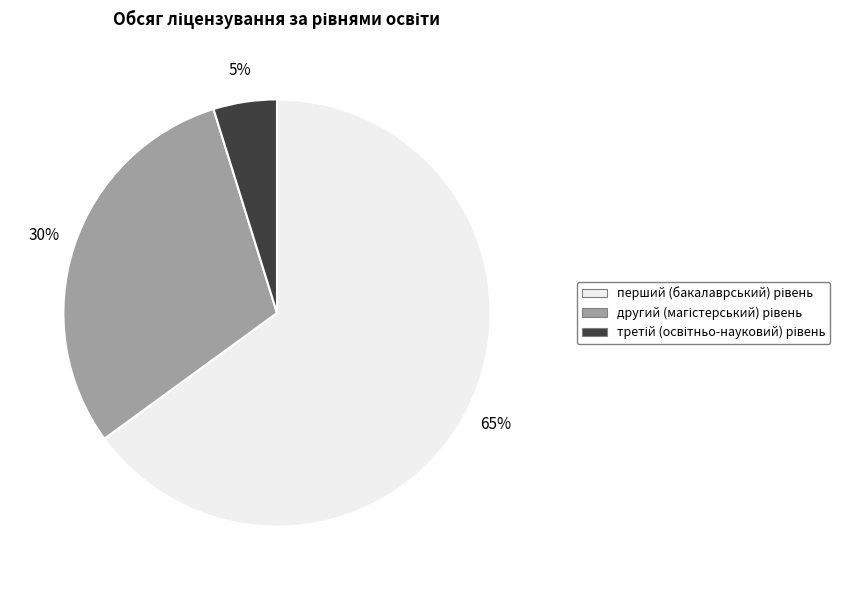

To the nearest percent, what is the difference between the largest and smallest slice percentages?

60%